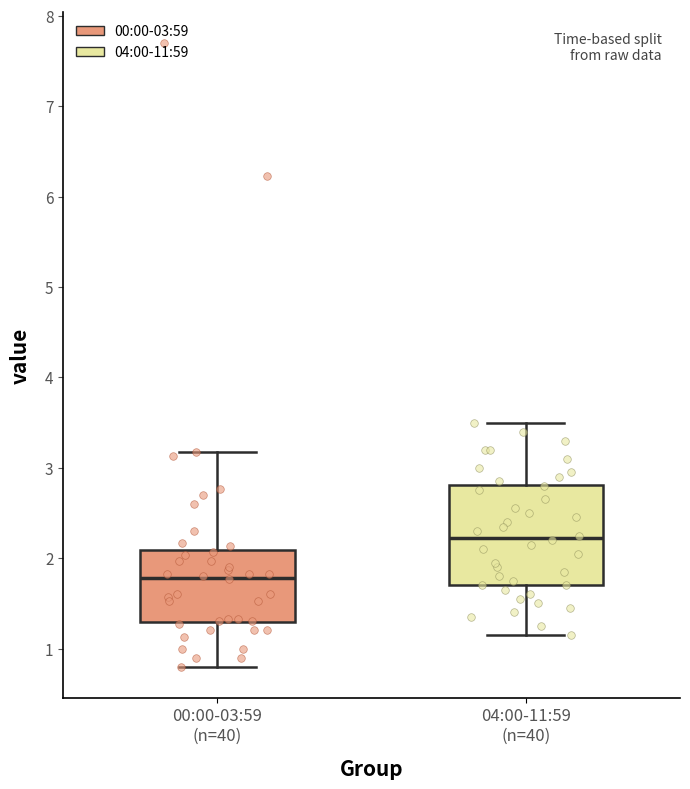

Which box is the tallest, from its lower edge to its upper edge?

04:00-11:59 (n=40)